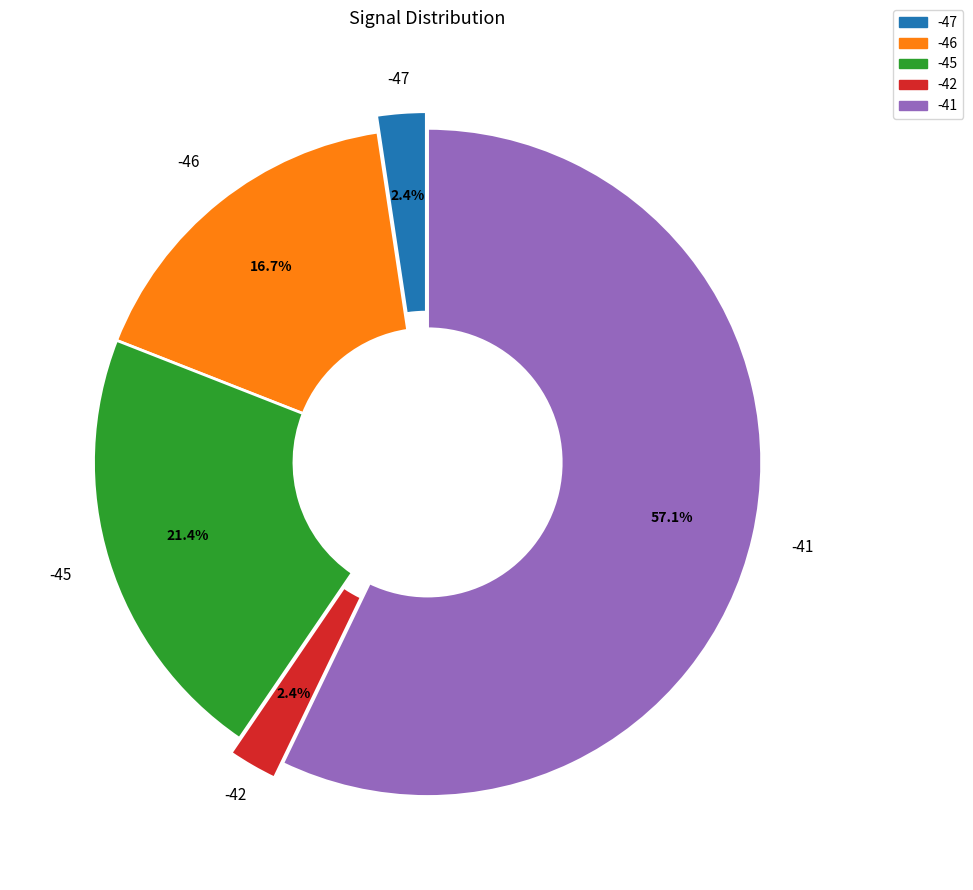

Is there a majority slice in this chart?

Yes